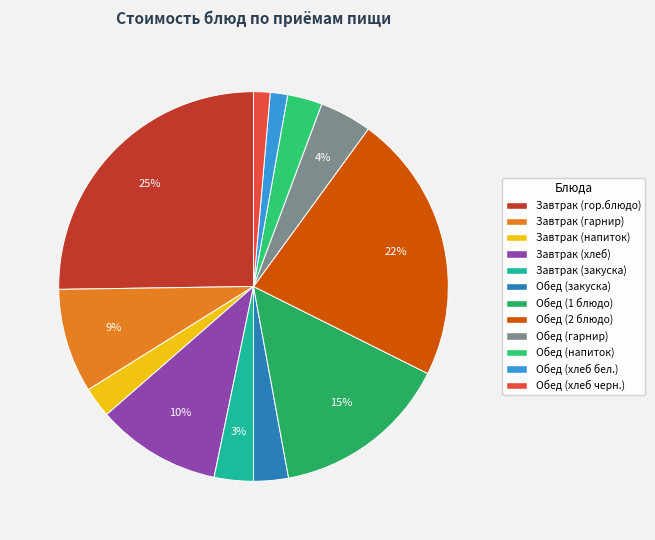

To the nearest percent, what percentage of the pie is Обед (напиток)?

3%